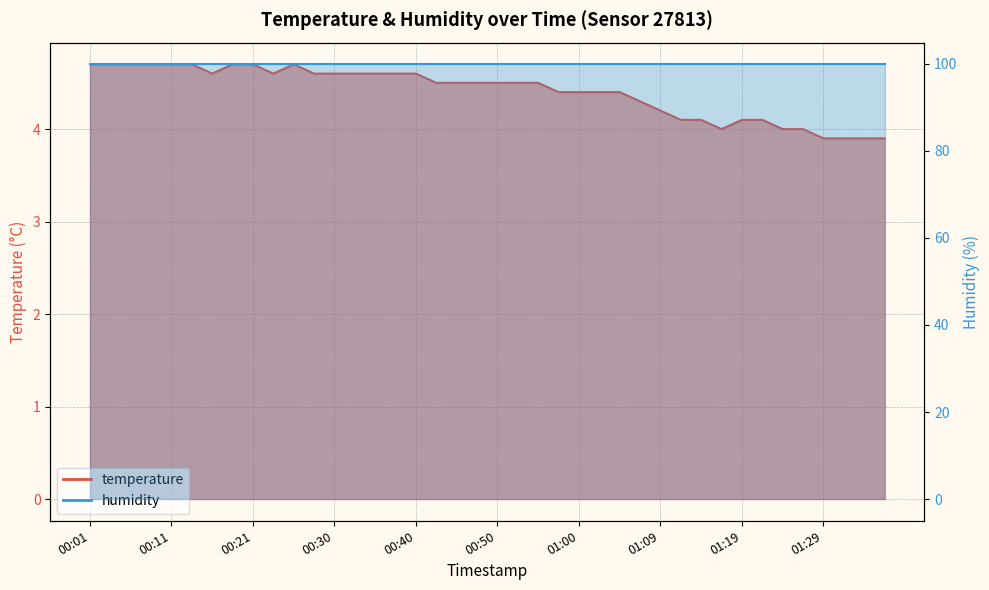

What position from the right is 00:13?

35